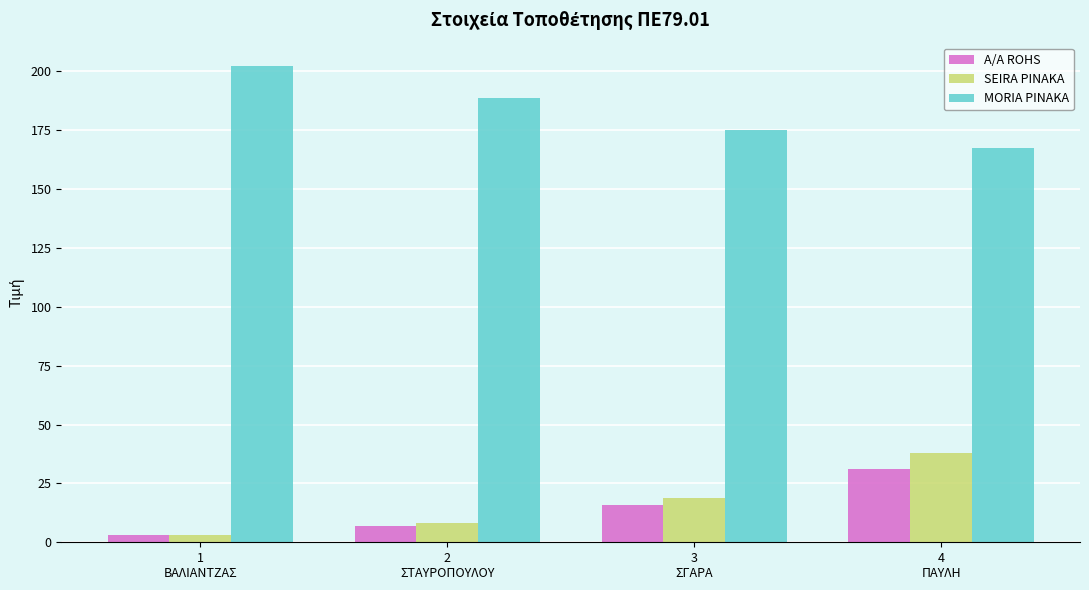

Count the A/A ROHS values in the range 7 to 31.

3